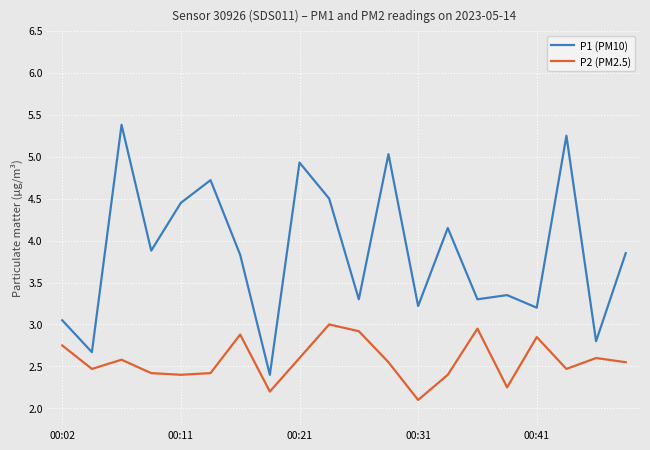

What is the lowest value of the P1 (PM10) series?

2.4